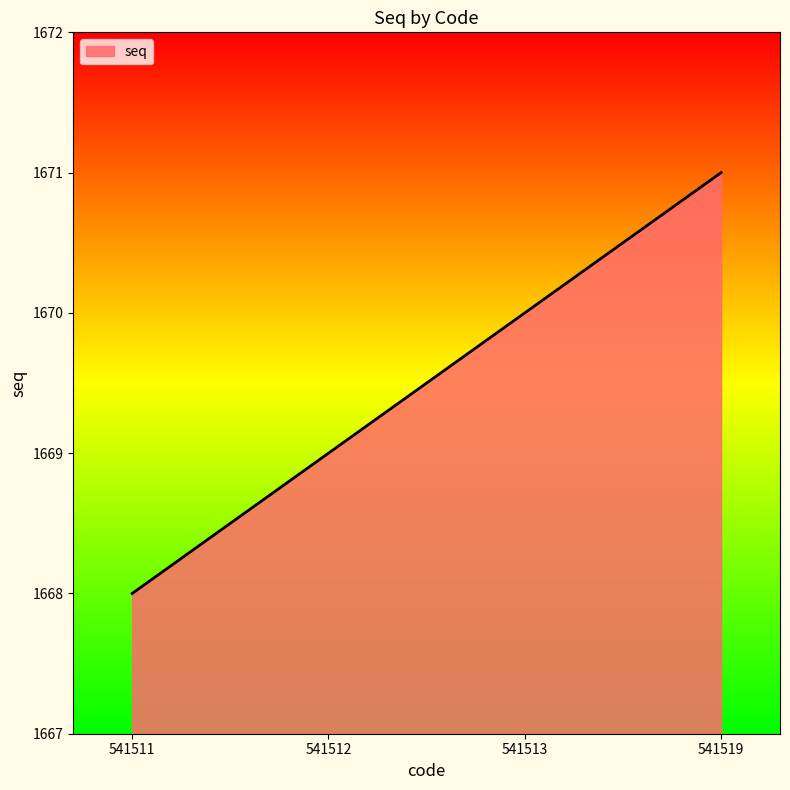

How many distinct data groups are displayed?

1